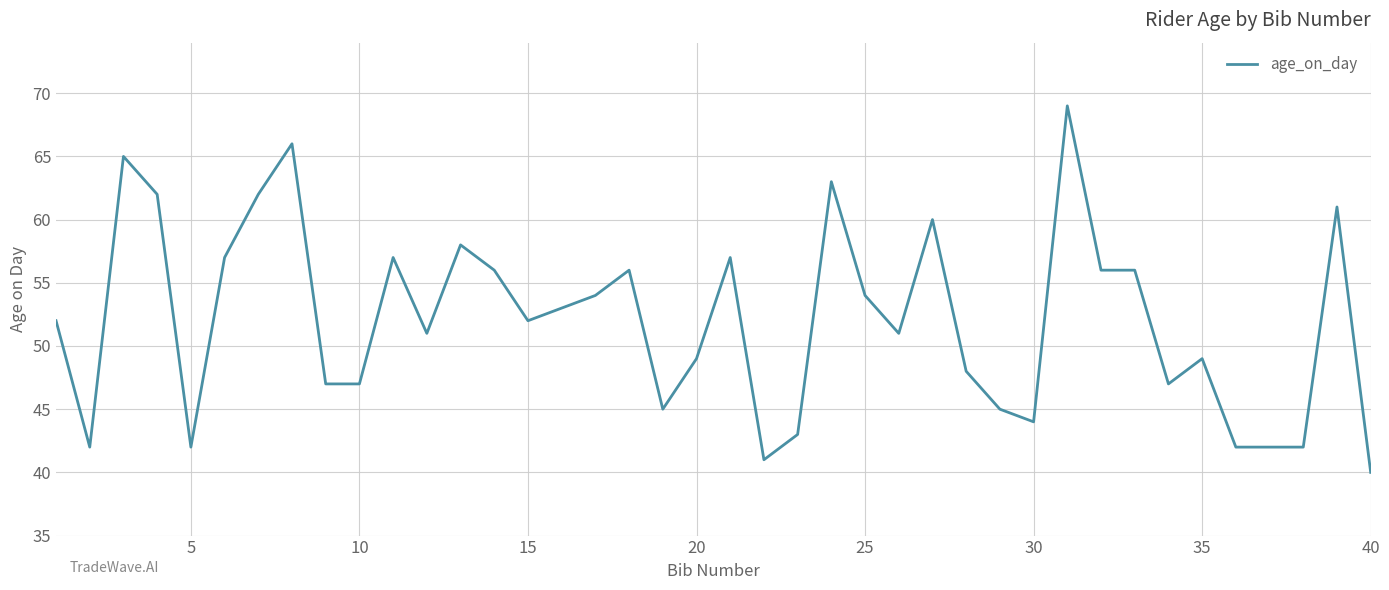

What is the difference between the maximum and minimum values?

29